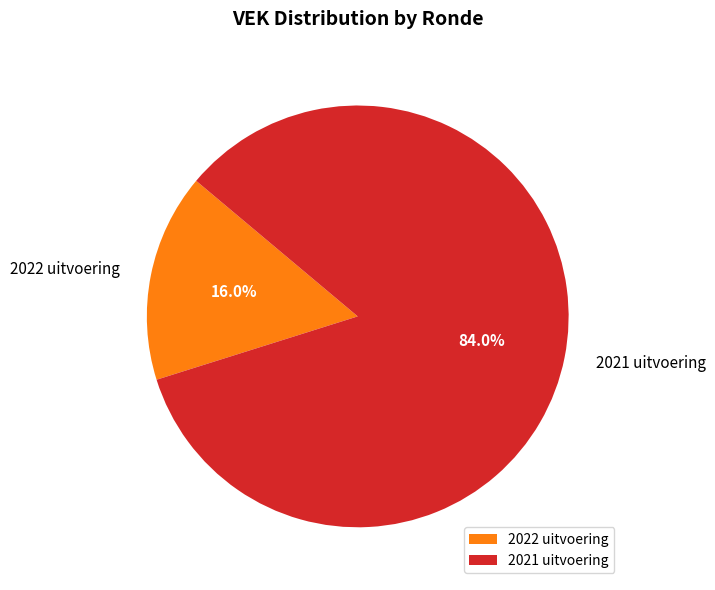

Between 2021 uitvoering and 2022 uitvoering, which is larger?

2021 uitvoering